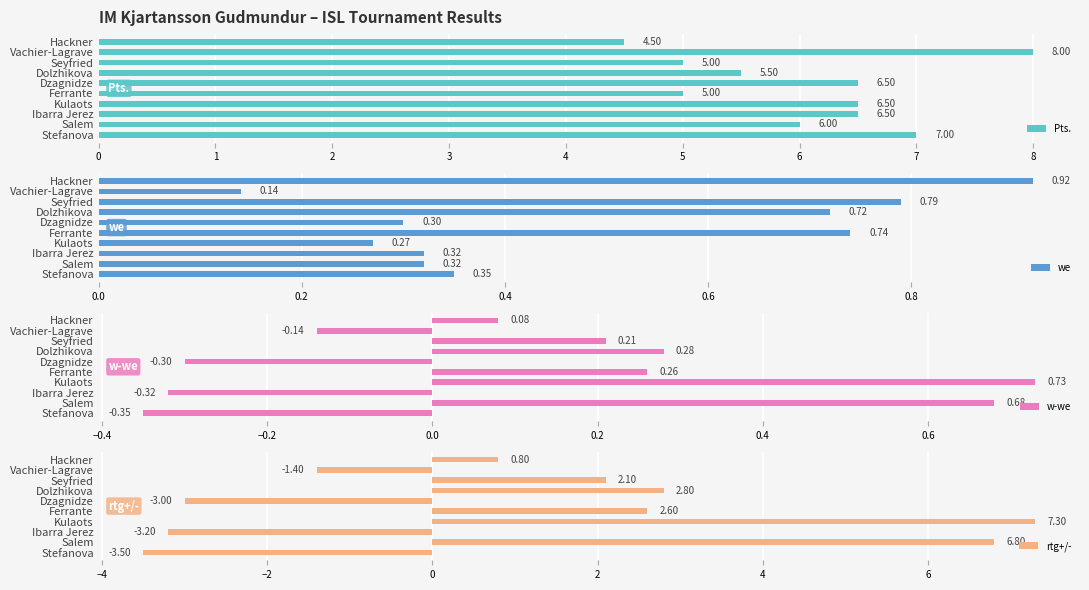

What is the difference between the second highest and second lowest values in the we series?

0.5